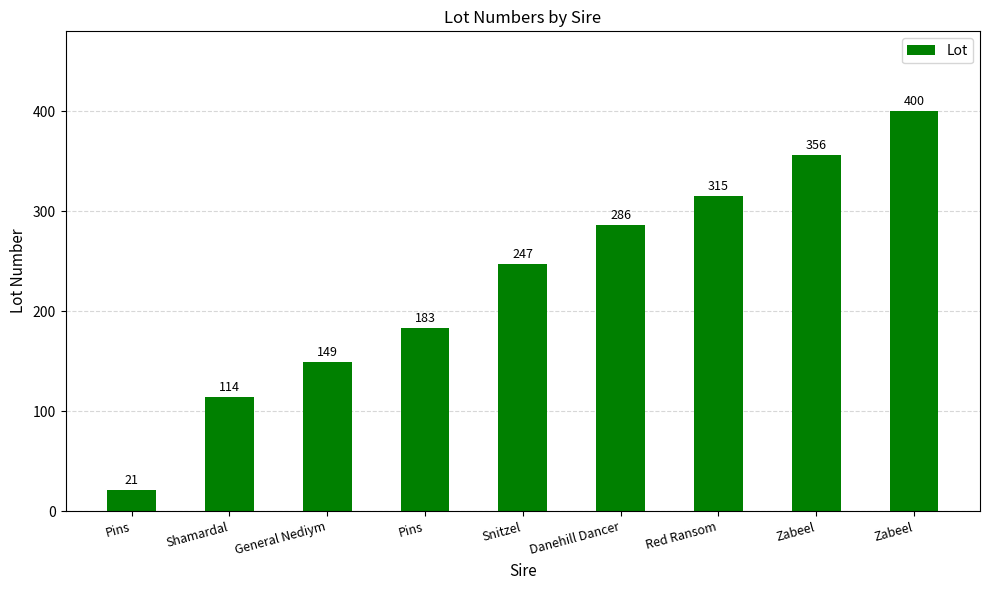

How many distinct data groups are displayed?

1